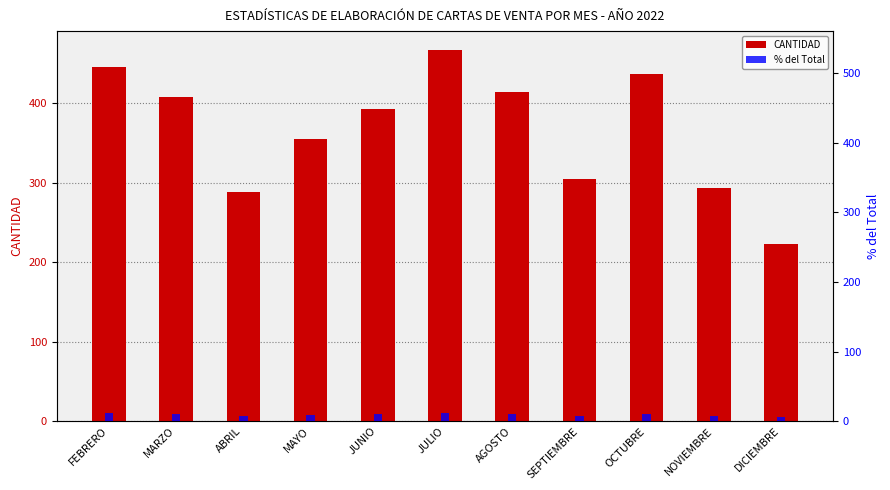

What is the spread (max minus min) of values at FEBRERO?

433.9